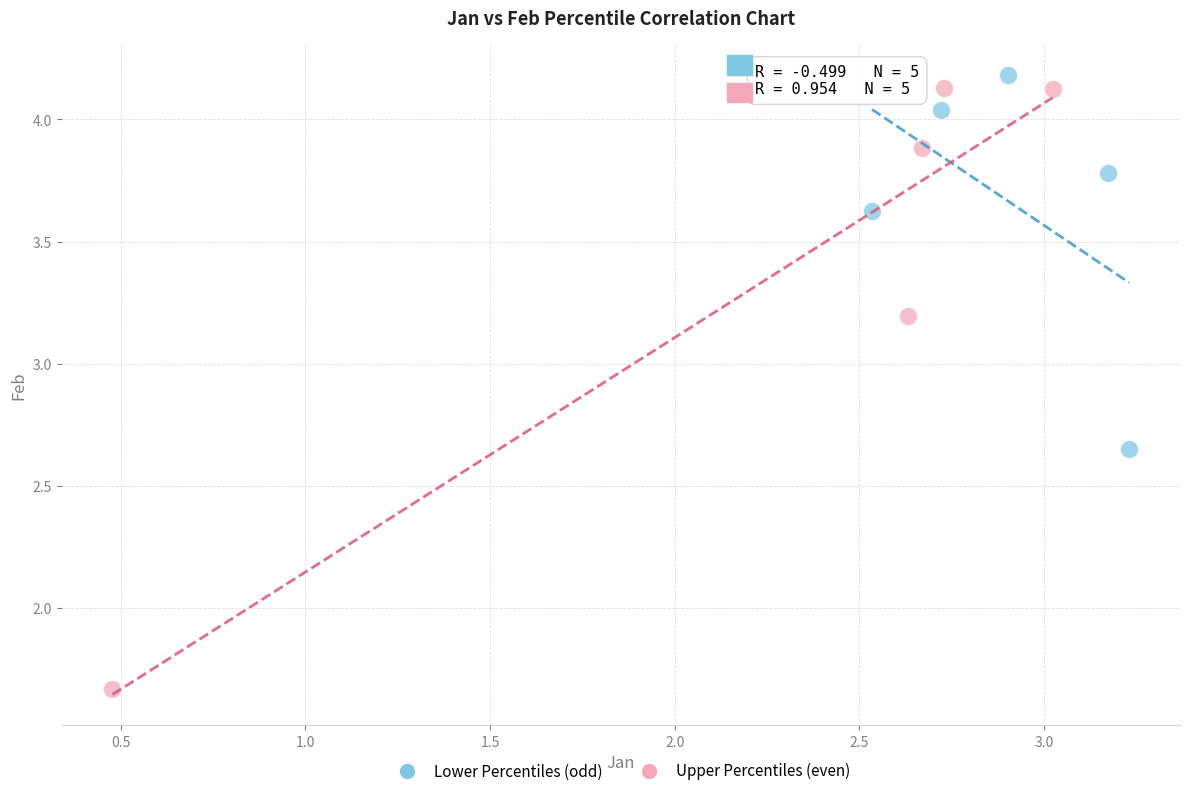

Which series has the largest Y range (max minus min)?

Upper Percentiles (even)